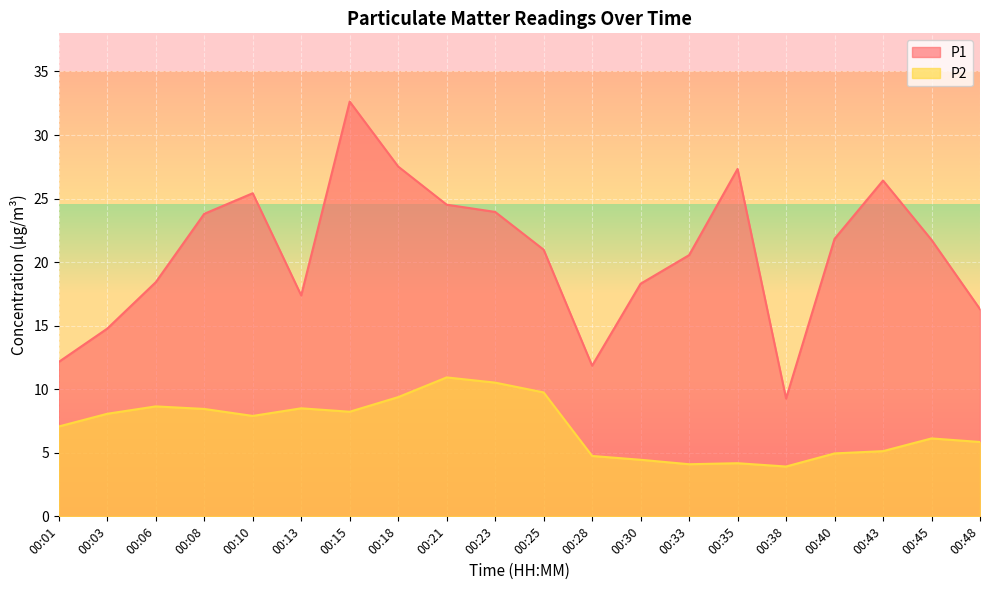

Rank the categories by P2 value from lowest to highest.

00:38, 00:33, 00:35, 00:30, 00:28, 00:40, 00:43, 00:48, 00:45, 00:01, 00:10, 00:03, 00:15, 00:08, 00:13, 00:06, 00:18, 00:25, 00:23, 00:21